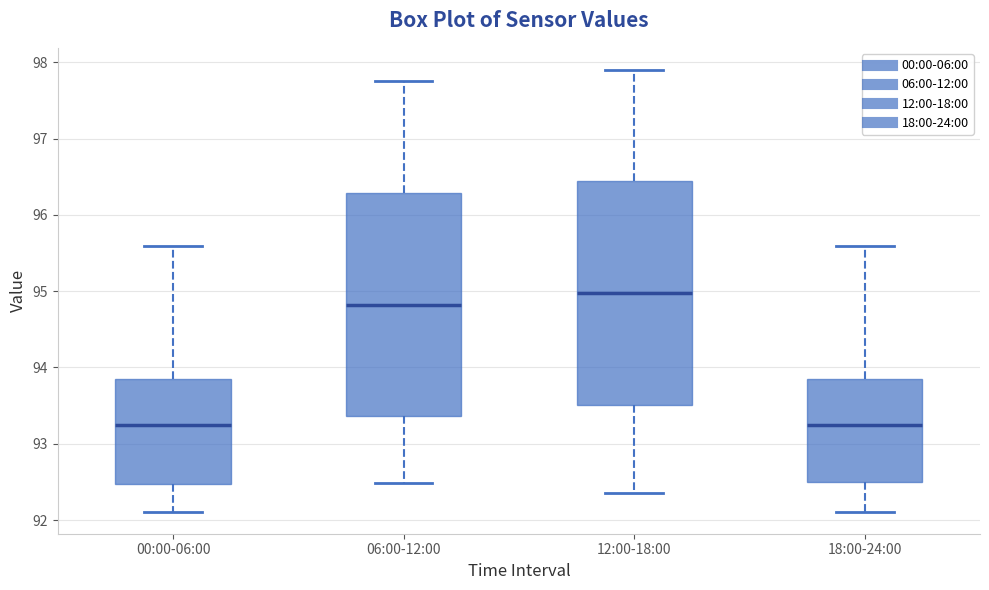

Reading left to right, read every box against the y-axis: the position of its median line, the range the box covers, and the ends of its whiskers. The values are not printed on the chart, so give them approximately, as read against the axis.

00:00-06:00: median 93.2, box 92.5 to 93.8, whiskers 92.1 to 95.6
06:00-12:00: median 94.8, box 93.4 to 96.3, whiskers 92.5 to 97.8
12:00-18:00: median 95.0, box 93.5 to 96.4, whiskers 92.4 to 97.9
18:00-24:00: median 93.2, box 92.5 to 93.8, whiskers 92.1 to 95.6